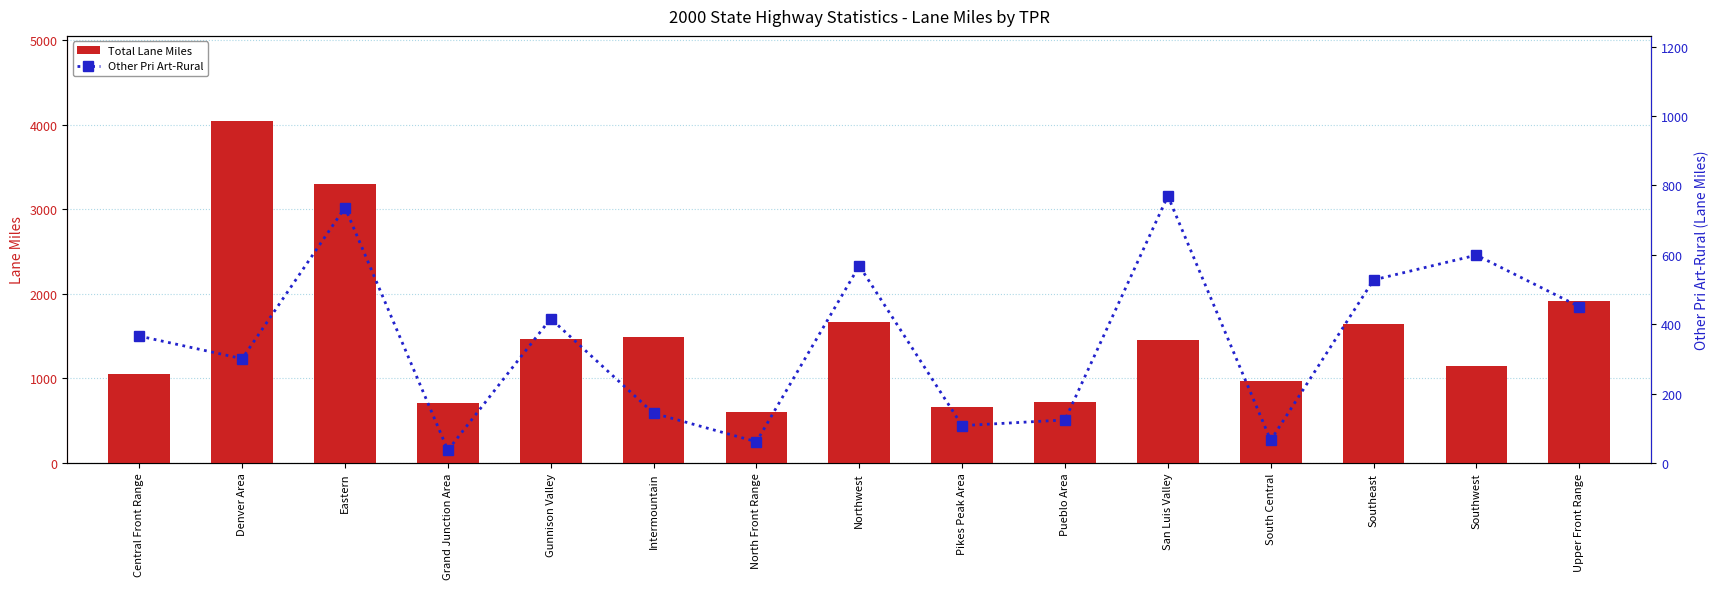

What is the difference between the Total Lane Miles values at Eastern and Pueblo Area?

2575.7